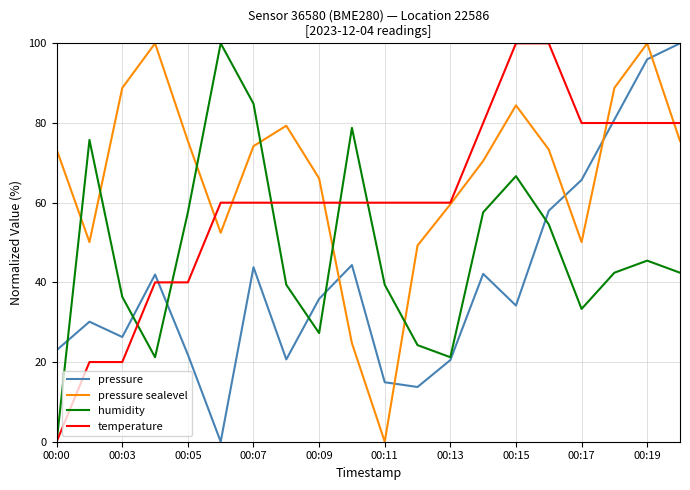

How many times do pressure sealevel and humidity cross each other?

6